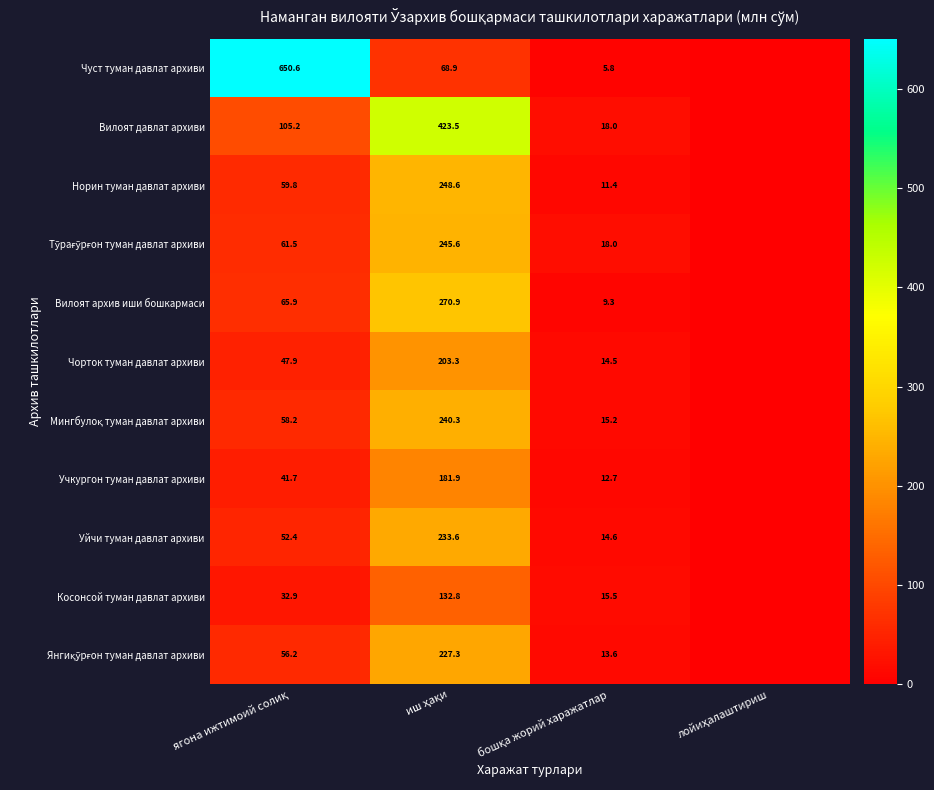

How many data points in Косонсой туман давлат архиви are above 32?

2